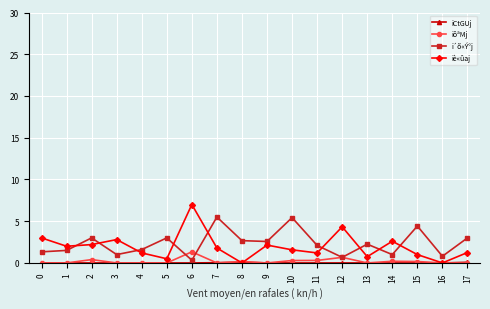

How many data points does each series have?

18